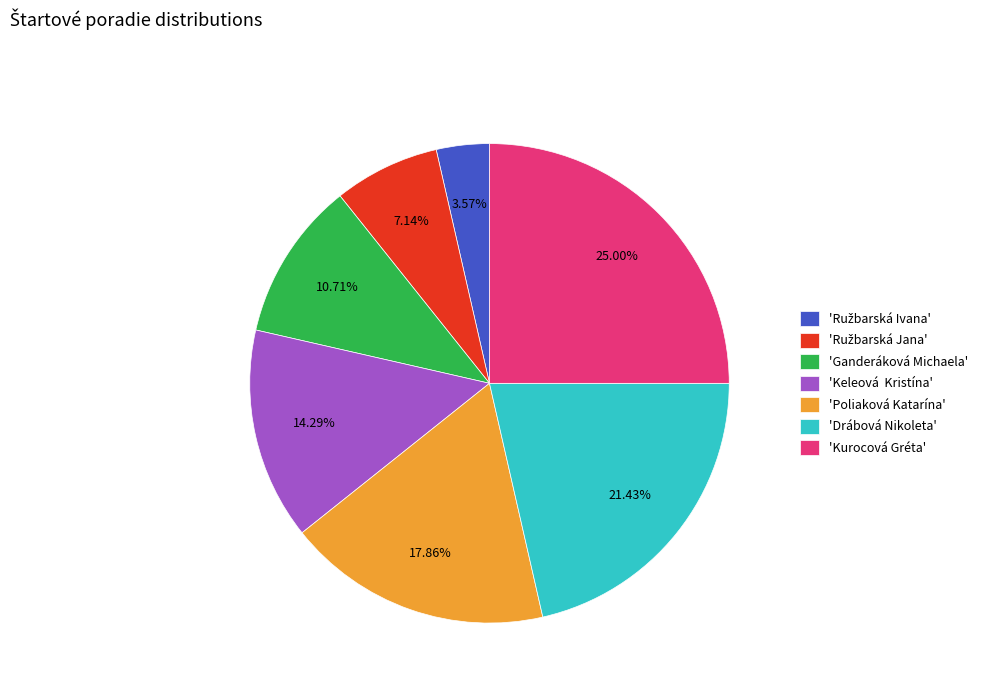

What is the ratio of the value at 'Kurocová Gréta' to the value at 'Ganderáková Michaela'?

2.3